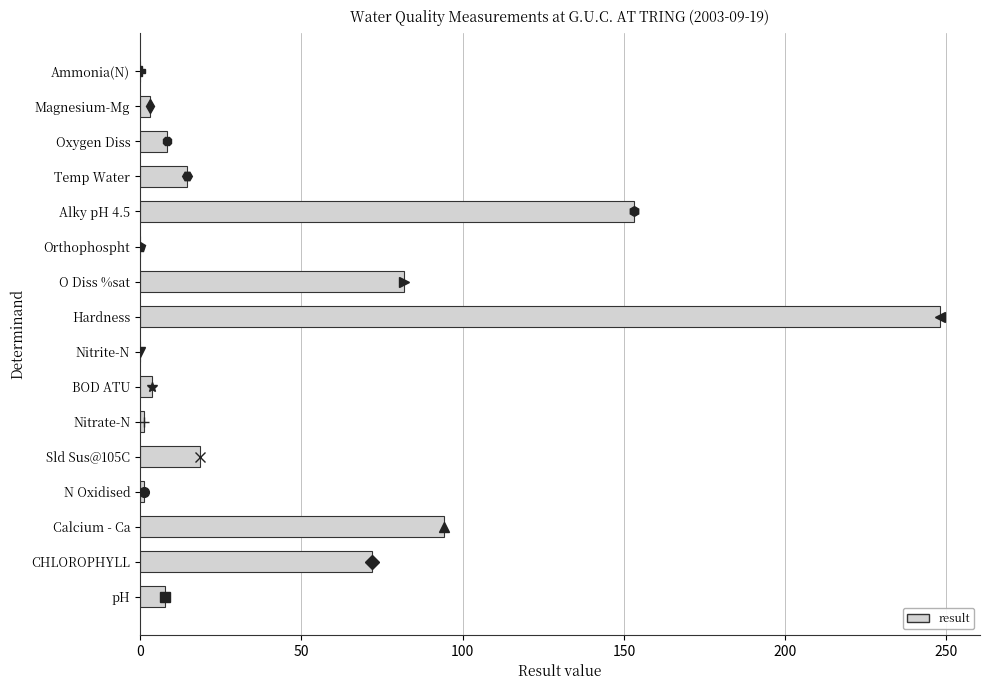

What is the sum of all values?

707.4